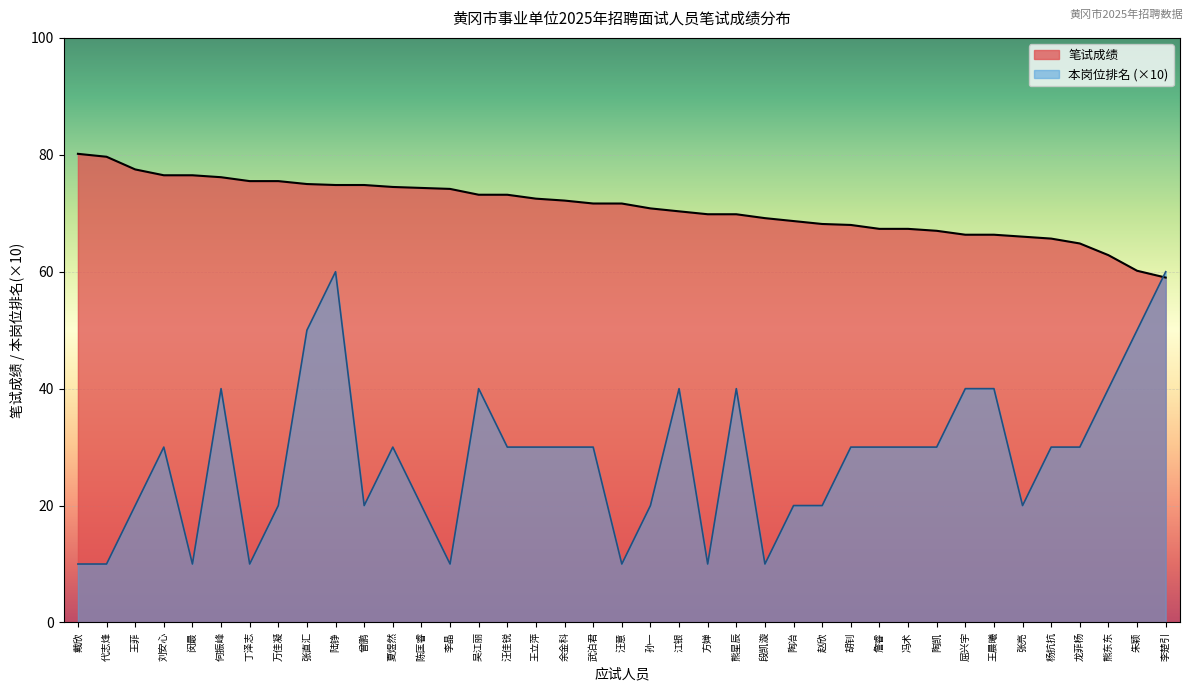

Which has a higher value, 丁泽志 or 刘安心?

刘安心